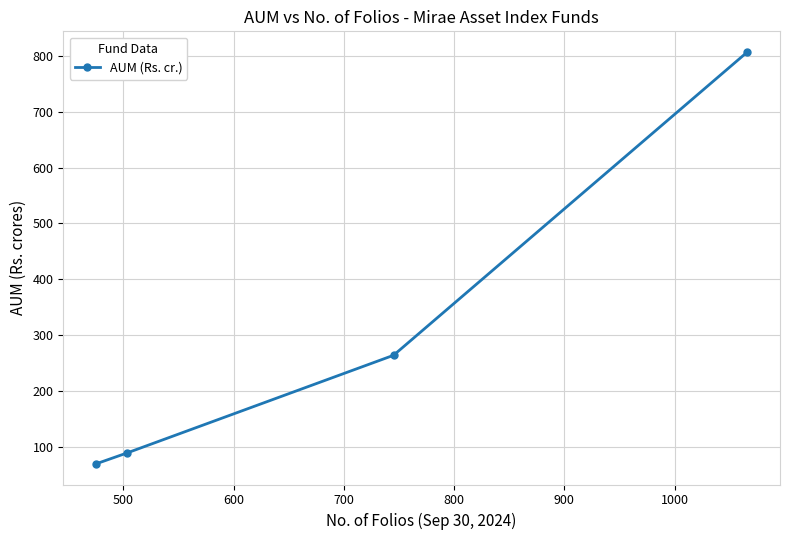

What is the value of the 3rd point from the left?

263.7